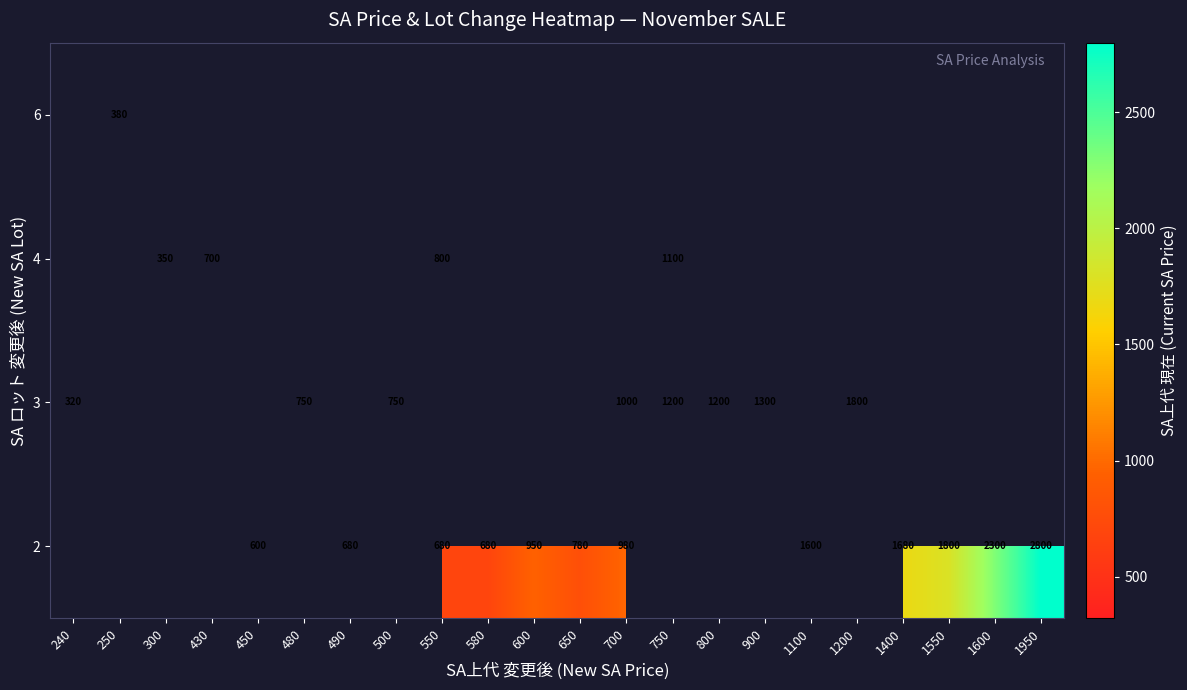

True or false: 2 has a value of 680 at 550.

True